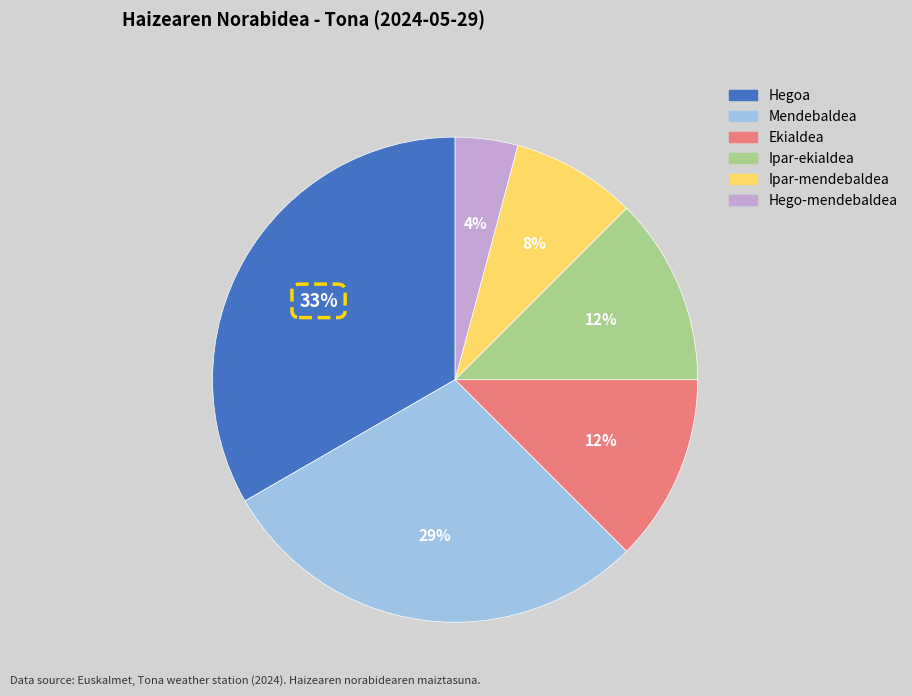

Is Hegoa the majority of the pie?

No